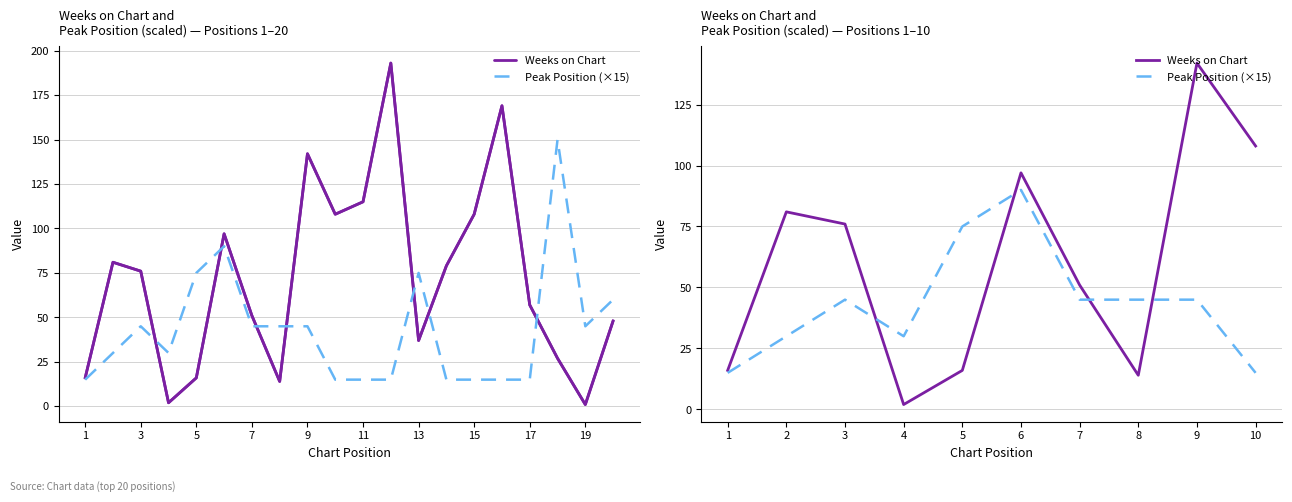

True or false: Peak Position (×15) has a value of 110 at 5.

False